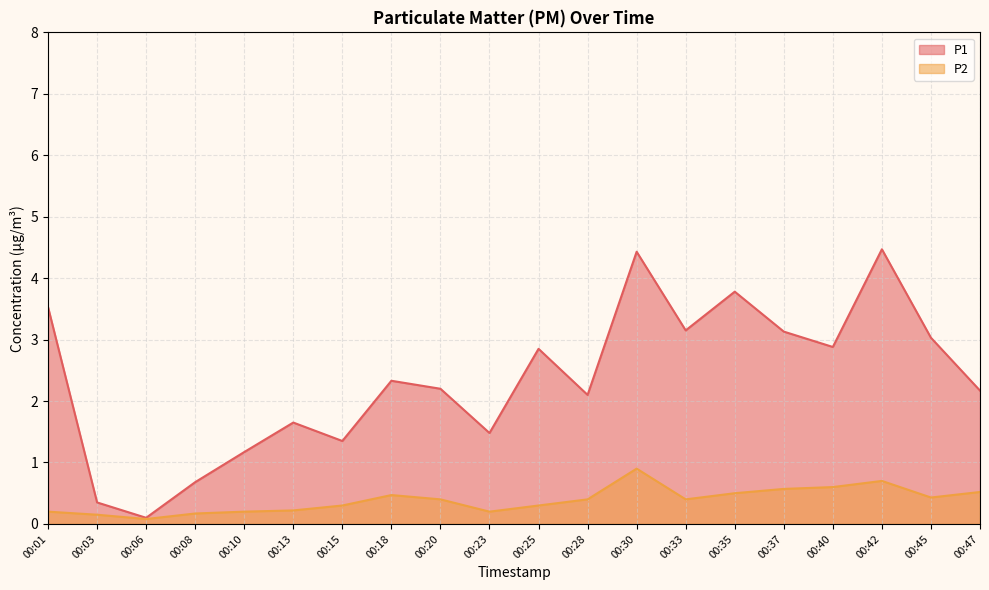

The P1 series shows 0.8 at 00:10. True or false?

False